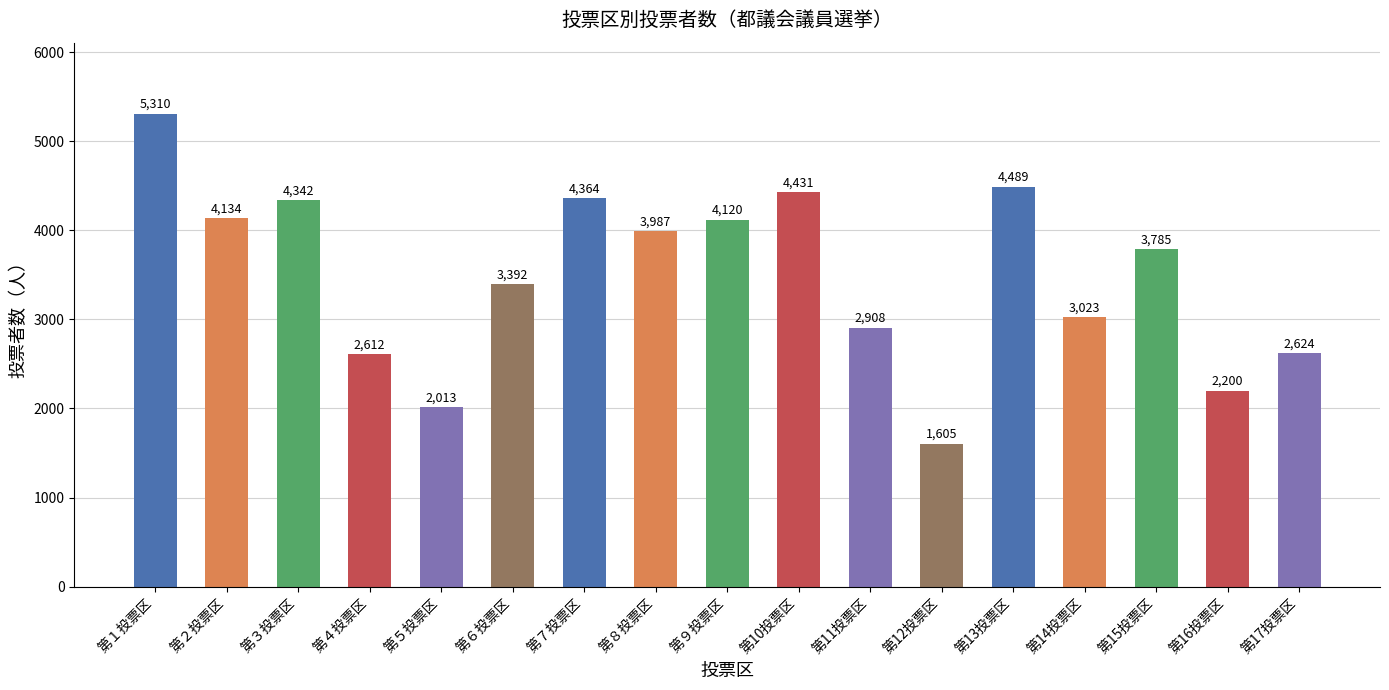

What is the label of the 7th bar from the right?

第11投票区